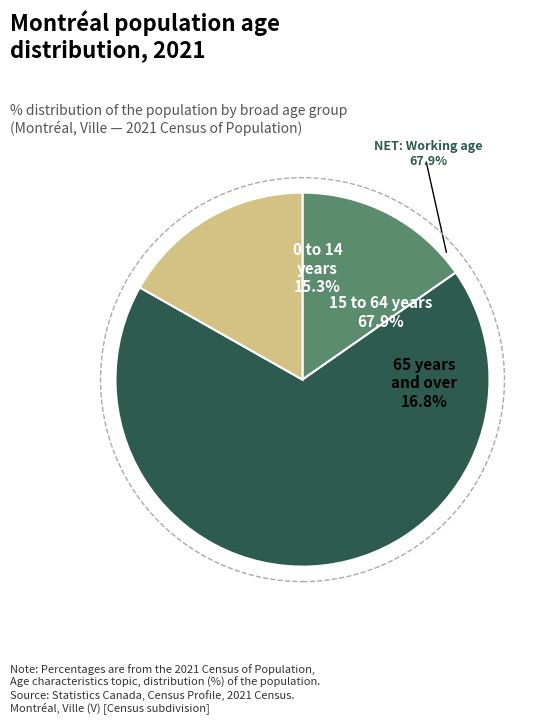

Is there a majority slice in this chart?

Yes